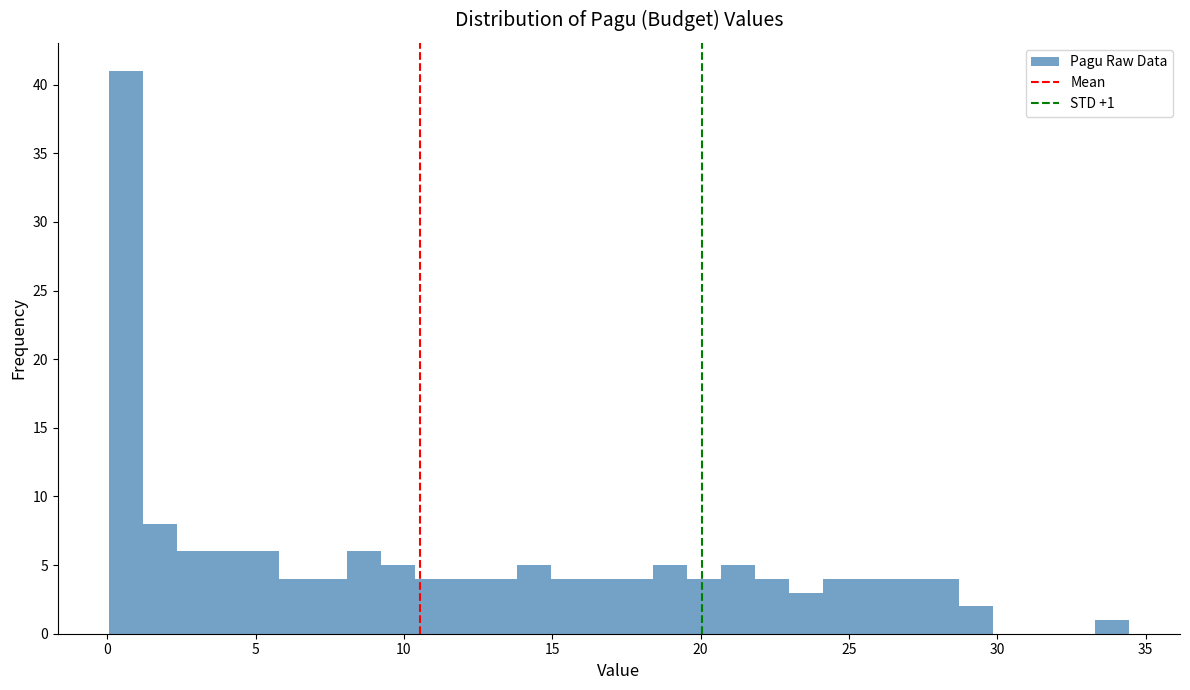

Around what value on the x-axis is the tallest bar? Give the approximate position of its centre, as read against the axis.

0.5